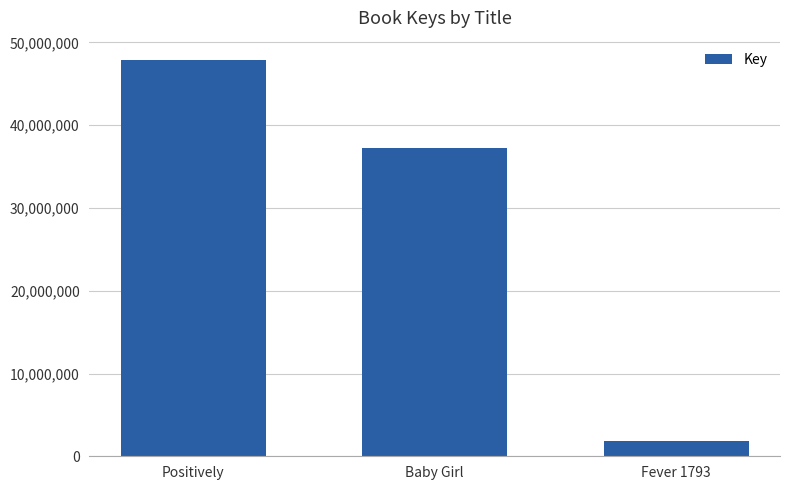

What is the greatest value displayed?

47819032